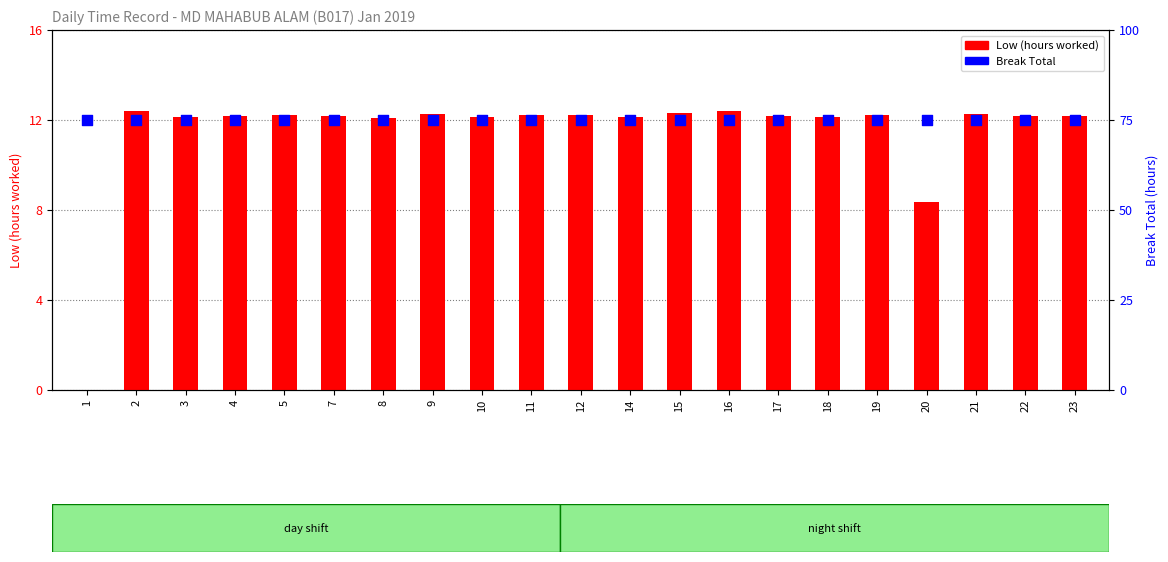

At which category is the sum across all series the highest?

2